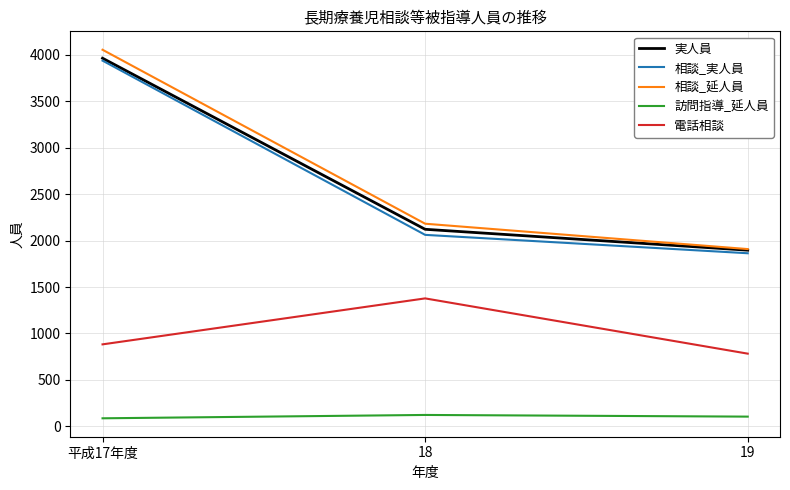

List the labels in order of 相談_延人員 value, smallest first.

19, 18, 平成17年度